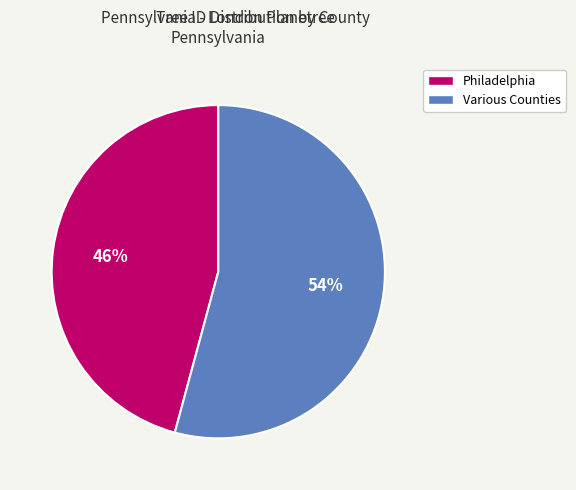

Combined, do Philadelphia and Various Counties account for over 50%?

Yes